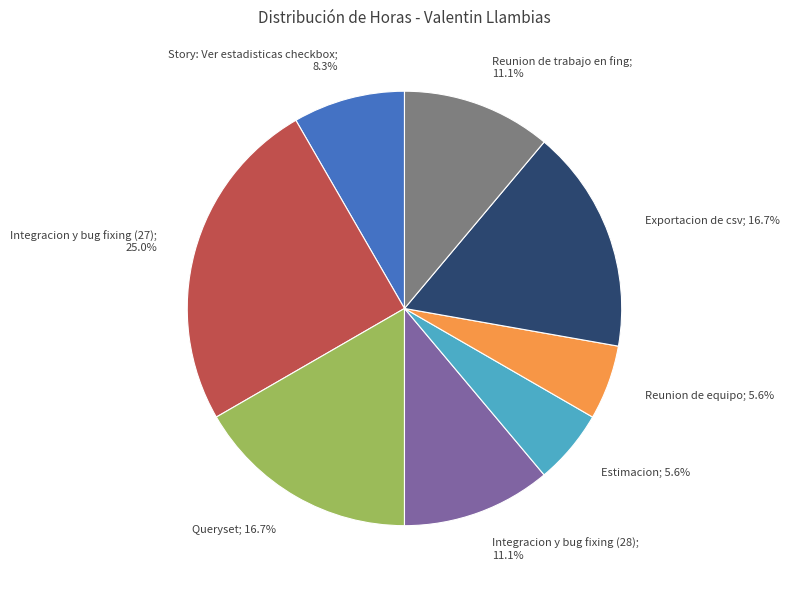

Is there any slice that represents more than half of the pie?

No